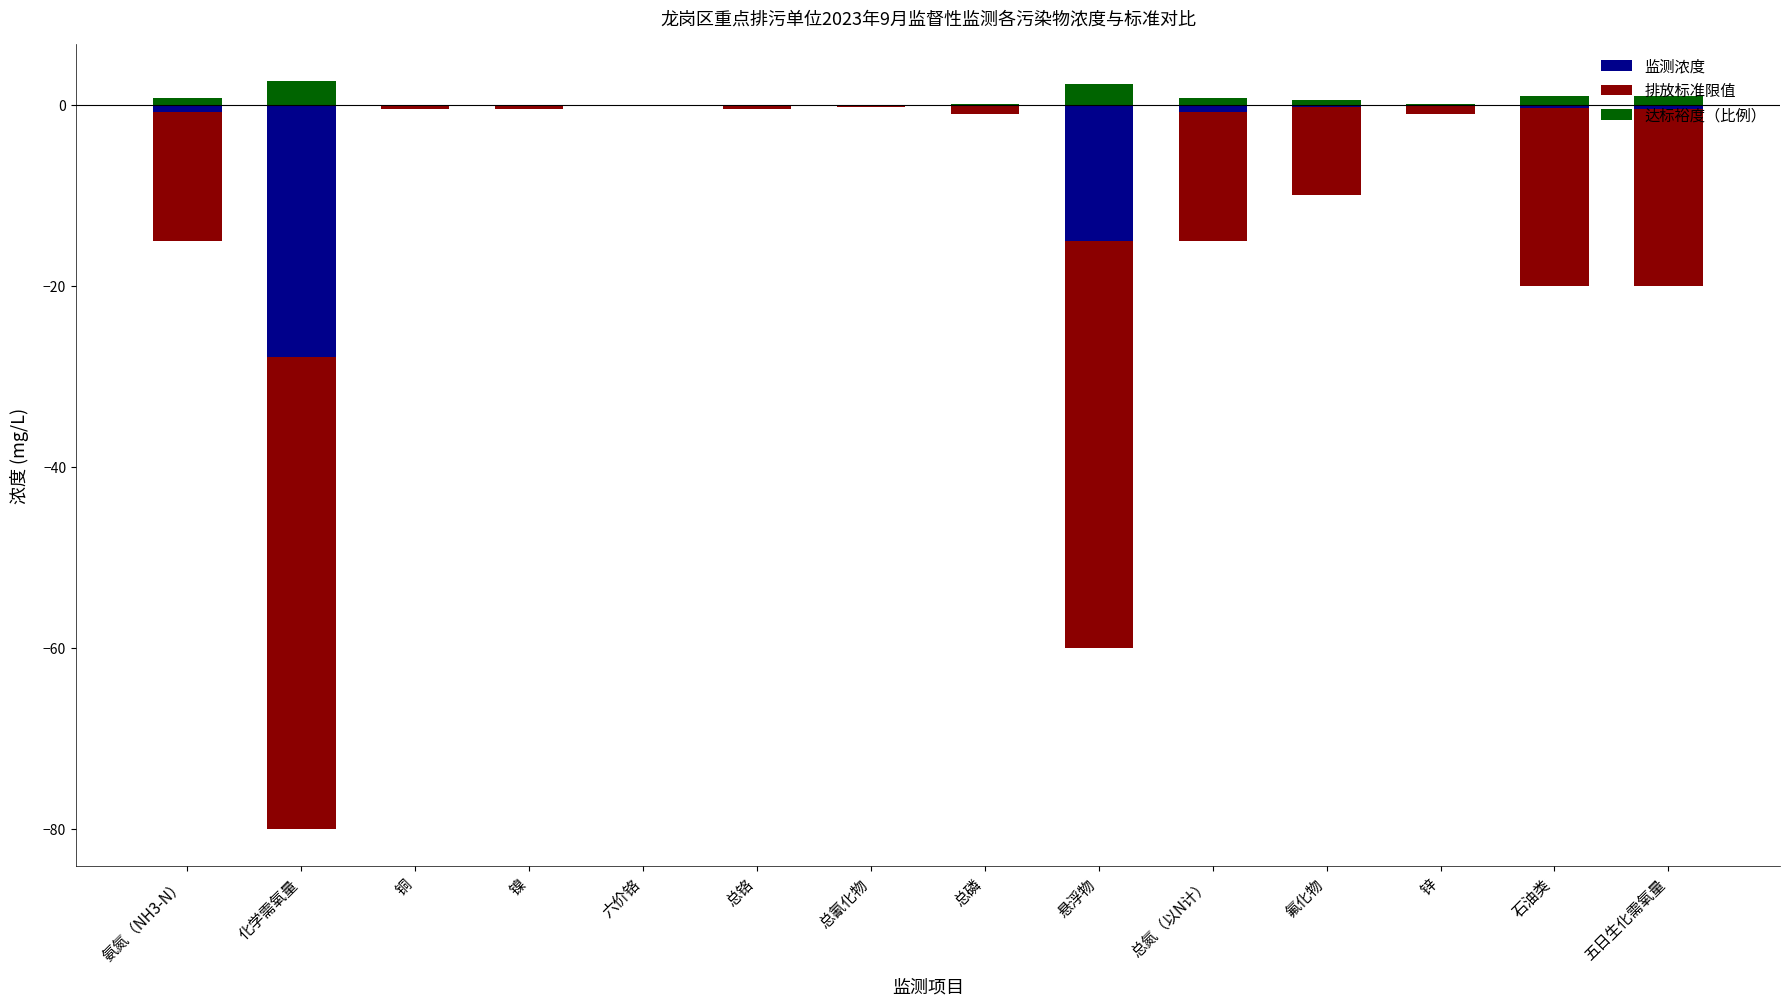

The 达标裕度（比例） series shows 0.7 at 总氮（以N计）. True or false?

True